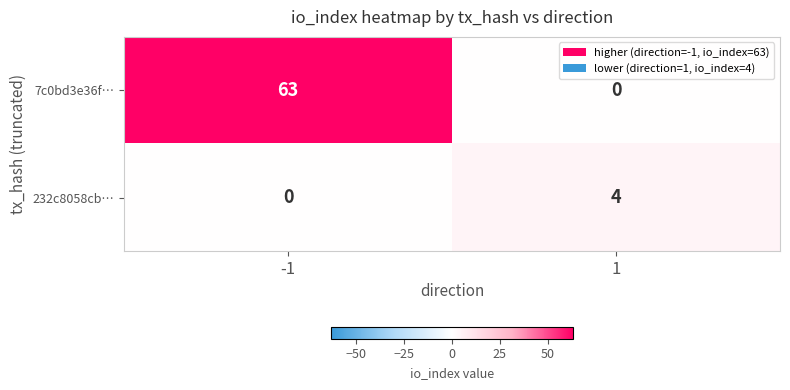

List the series in order of their peak value, highest first.

7c0bd3e36f…, 232c8058cb…